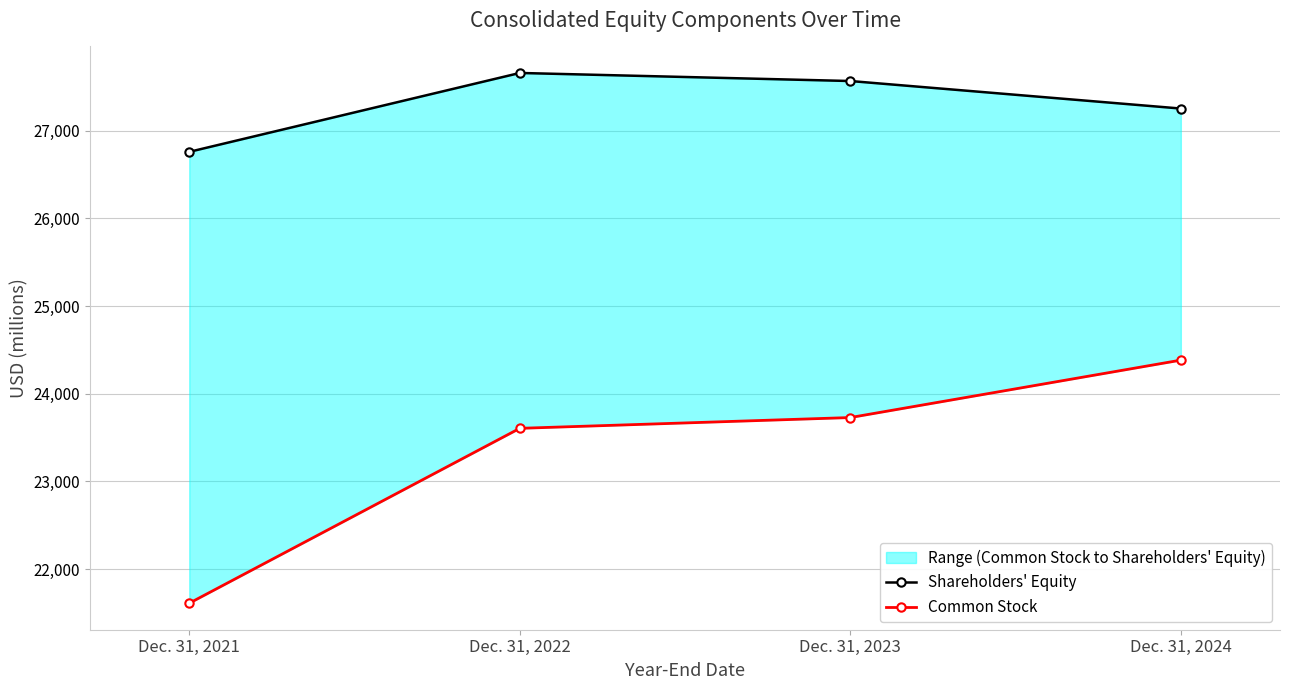

Where does the Shareholders' Equity series first go above 27567?

Dec. 31, 2022